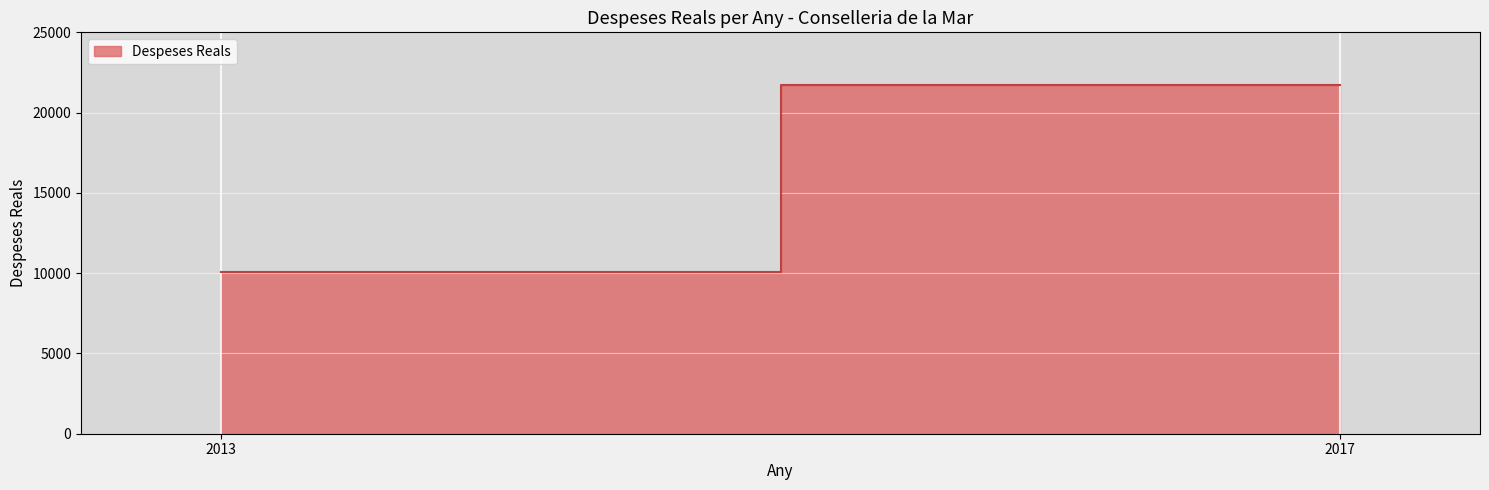

What is the change in value from 2013 to 2017?

+11646.3